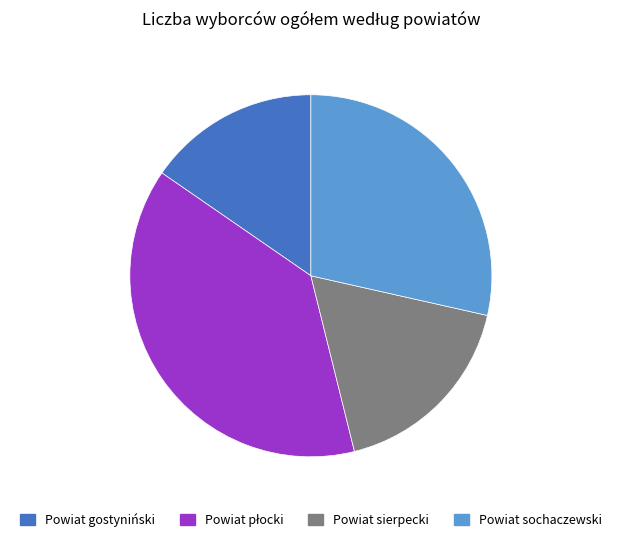

What is the ratio of the value at Powiat gostyniński to the value at Powiat sochaczewski?

0.5